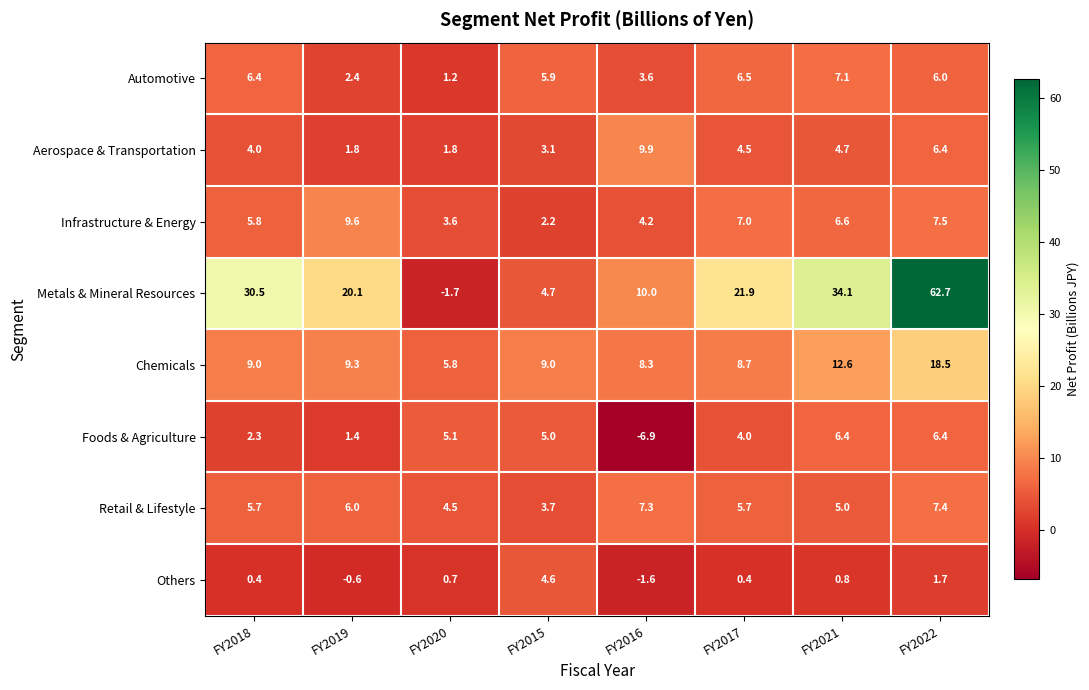

The value of Chemicals at FY2019 is 2.5. True or false?

False